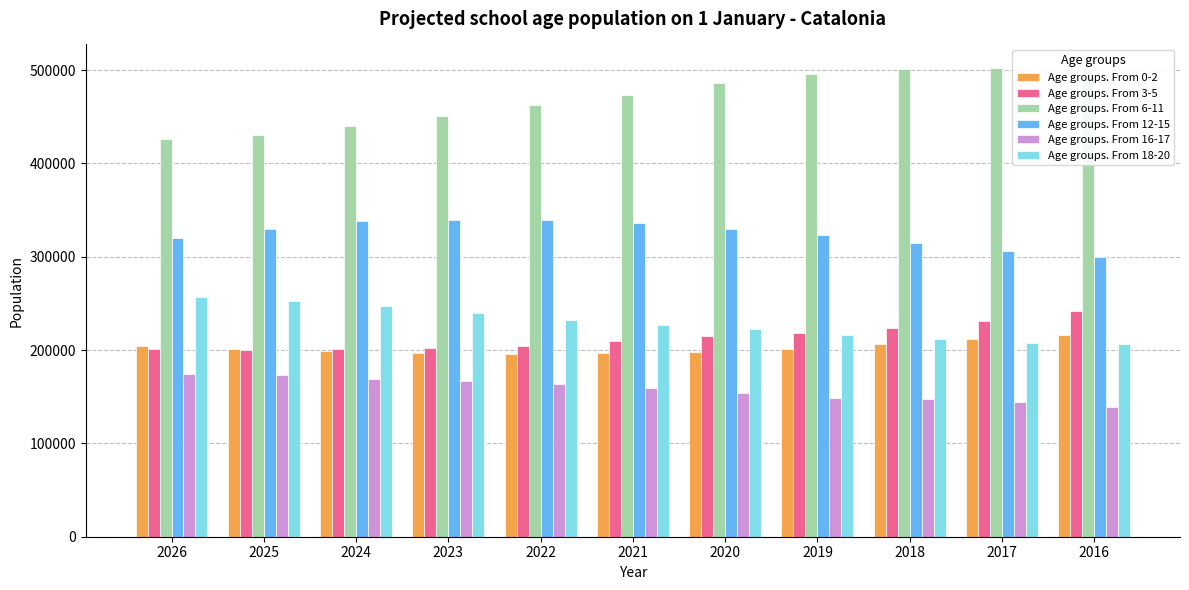

What is the minimum value for Age groups. From 18-20?

206221